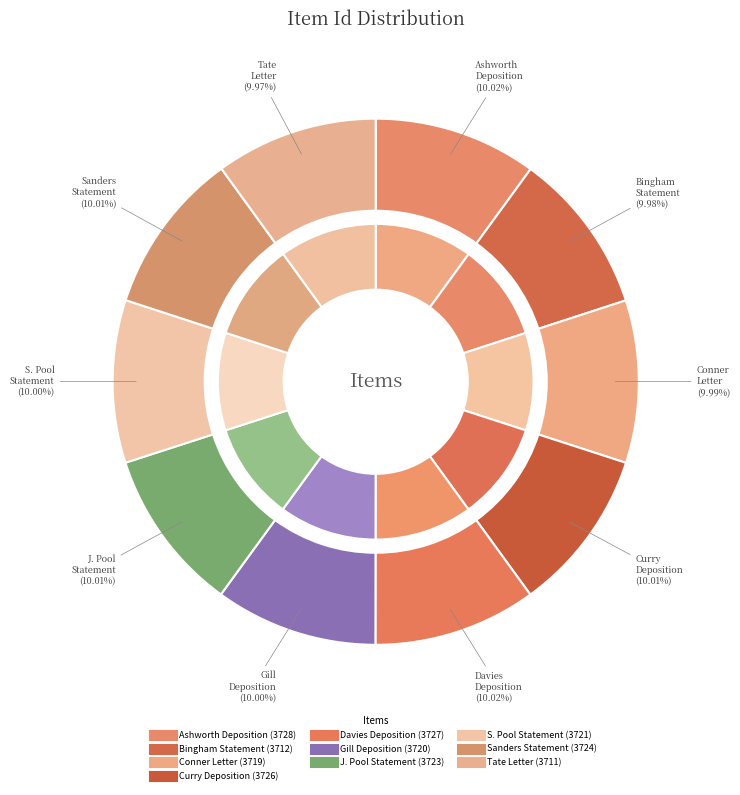

True or false: Partial statement of John P. Pool accounts for 22% of the total.

False